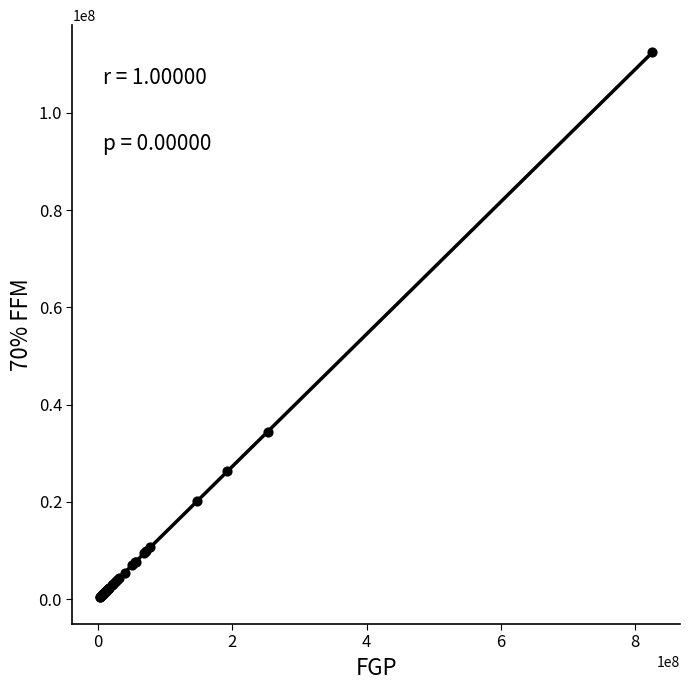

What Y value in the scatter plot is closest to 56440957?

34431354.3